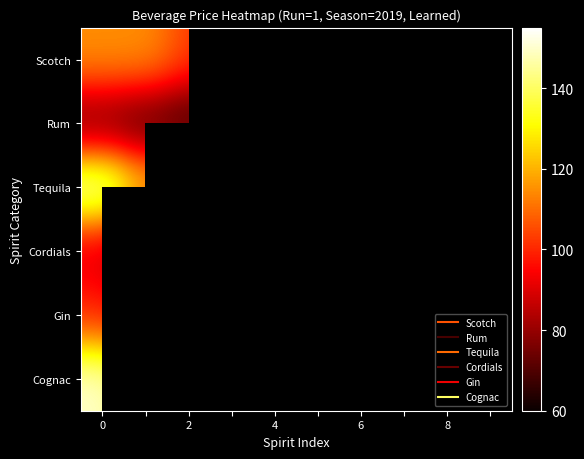

Is the value of Cordials at 8 greater than the value of Scotch at 4?

No